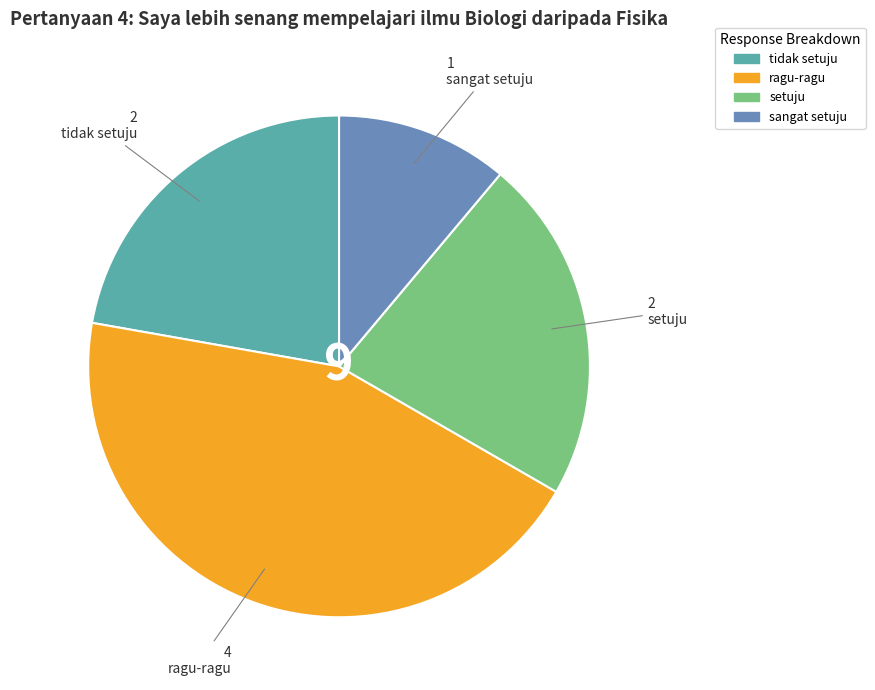

Is there any slice that represents more than half of the pie?

No